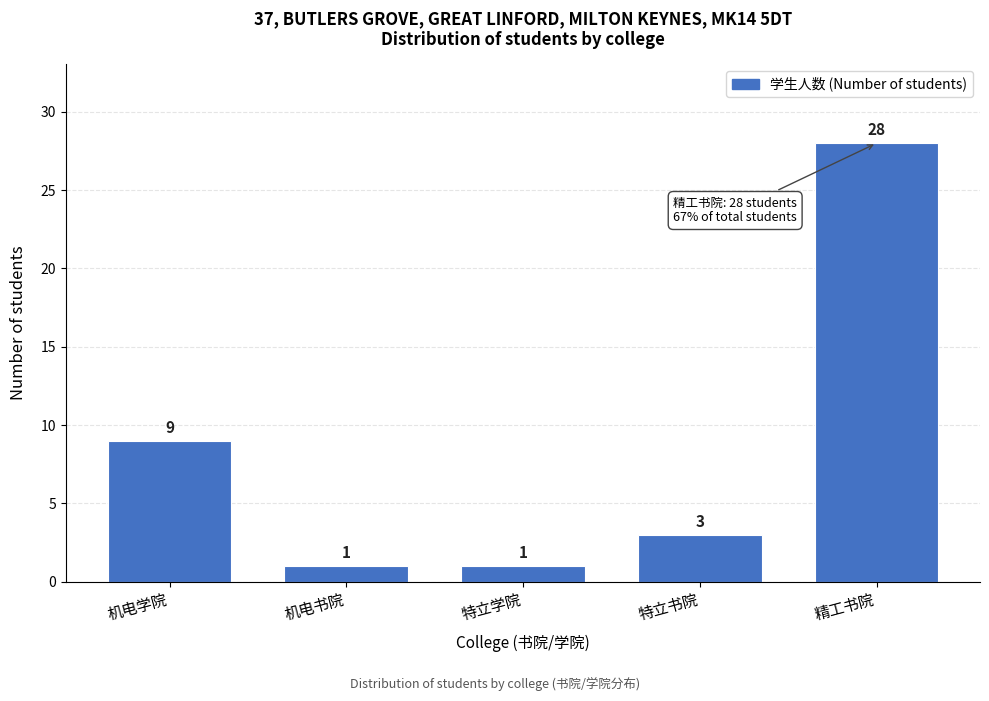

Reading left to right, transcribe all the data shown in this chart.

9	1	1	3	28